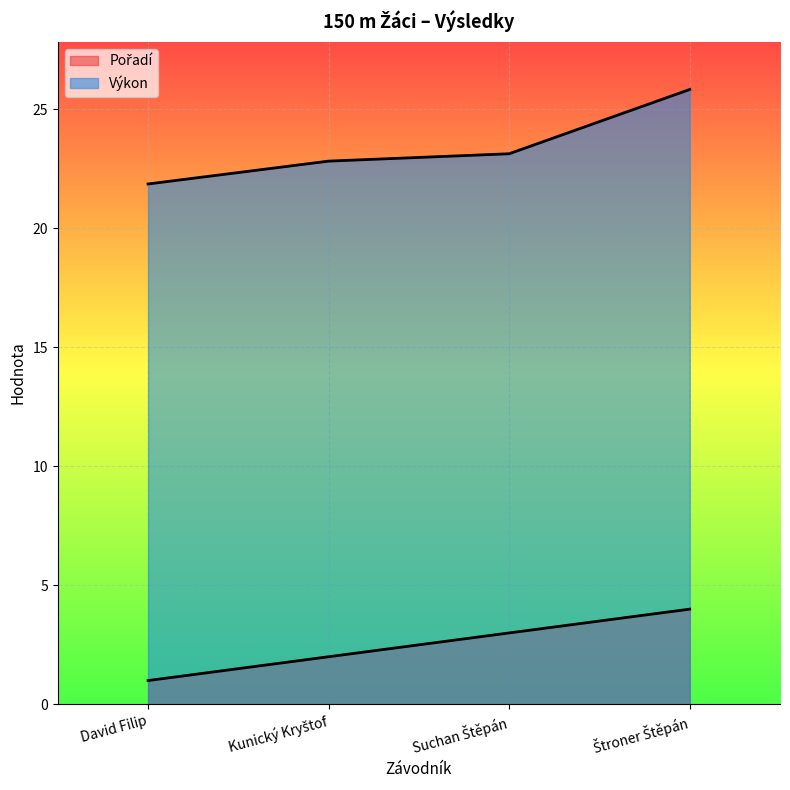

Does the chart display data point markers on the line(s)?

No